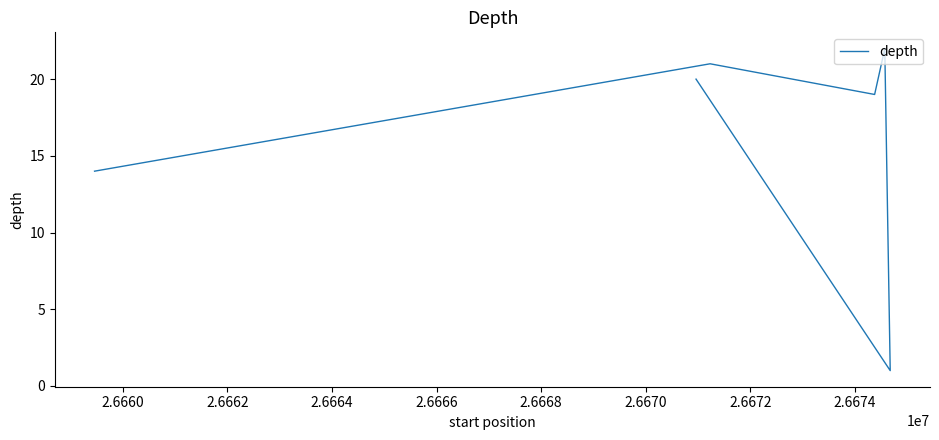

How many points are higher than both their immediate neighbors (excluding endpoints)?

2